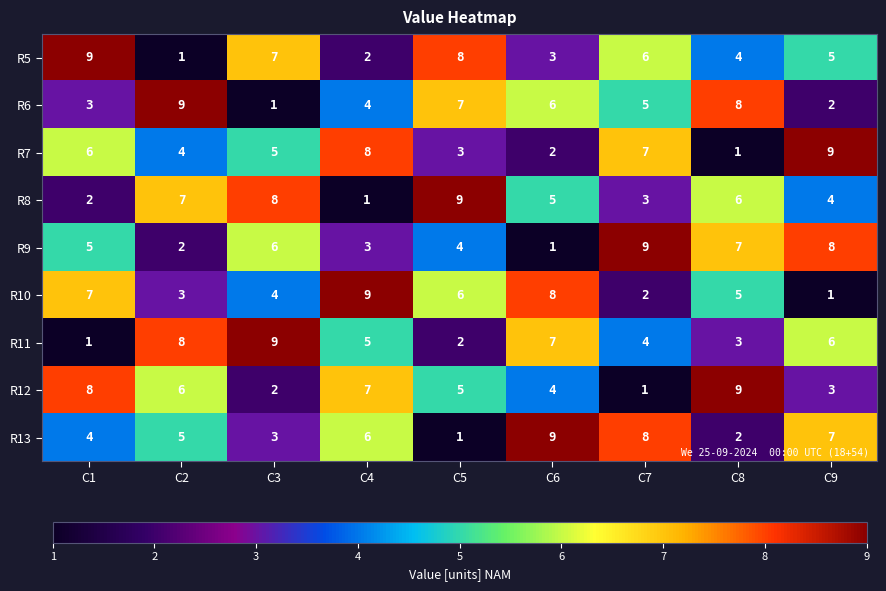

At which label does R6 first exceed 5?

C2